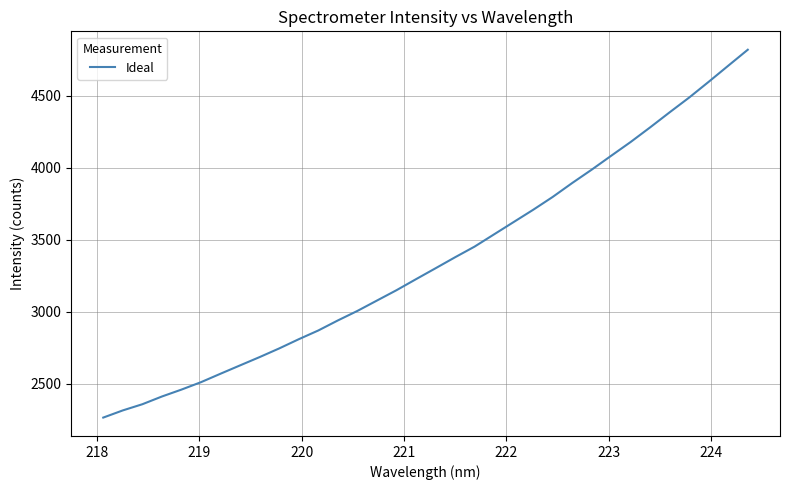

What is the minimum value shown in the chart?

2265.1